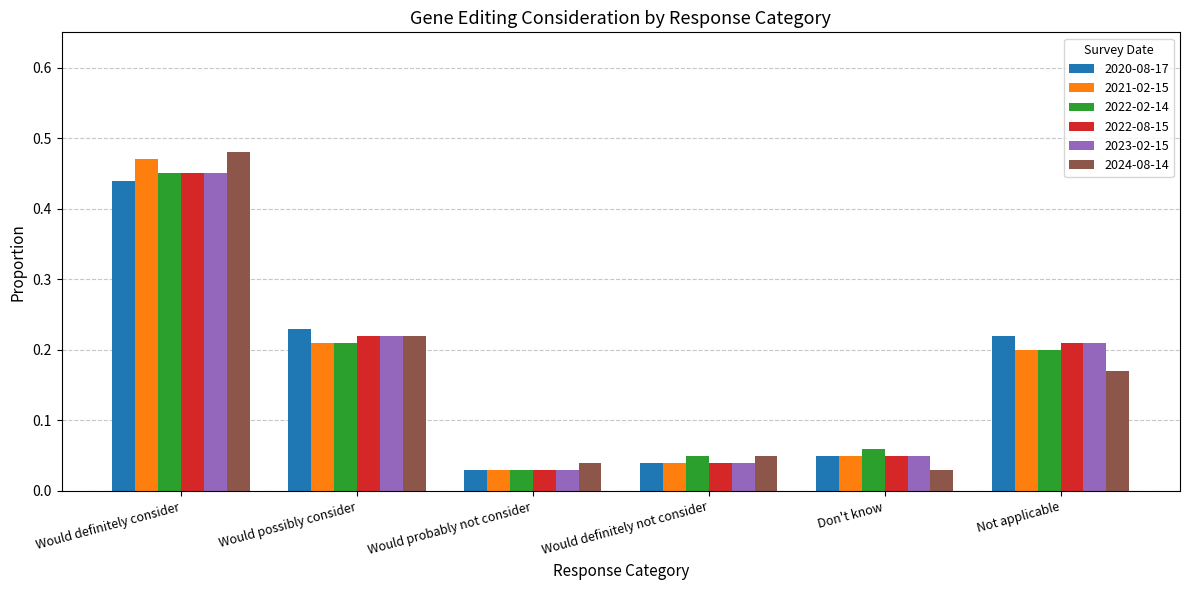

Is it true that 2022-02-14 equals 0.3 at Not applicable?

False